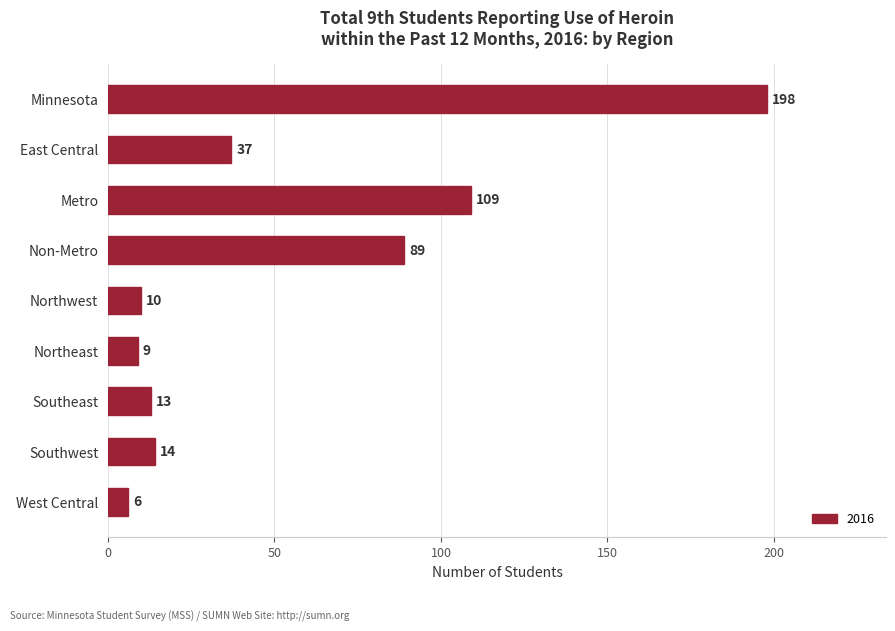

List the labels in order of value, largest first.

Minnesota, Metro, Non-Metro, East Central, Southwest, Southeast, Northwest, Northeast, West Central